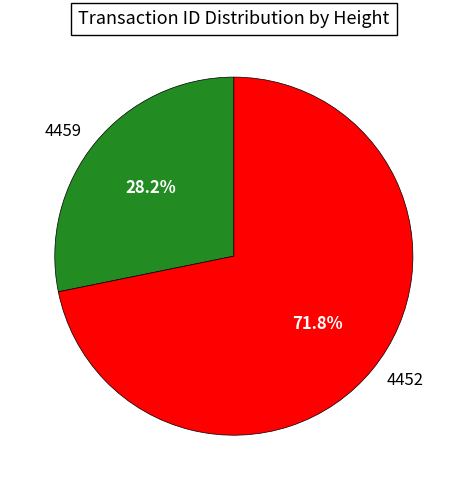

To the nearest percent, what portion does 4452 represent?

72%